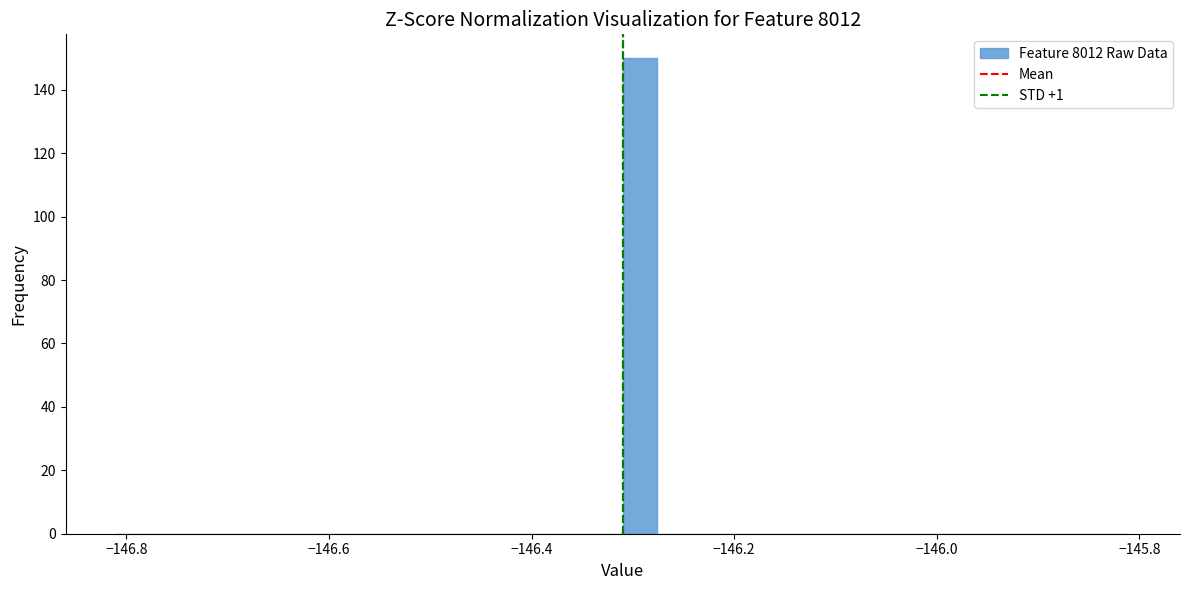

Around what value on the x-axis is the tallest bar? Give the approximate position of its centre, as read against the axis.

-146.30